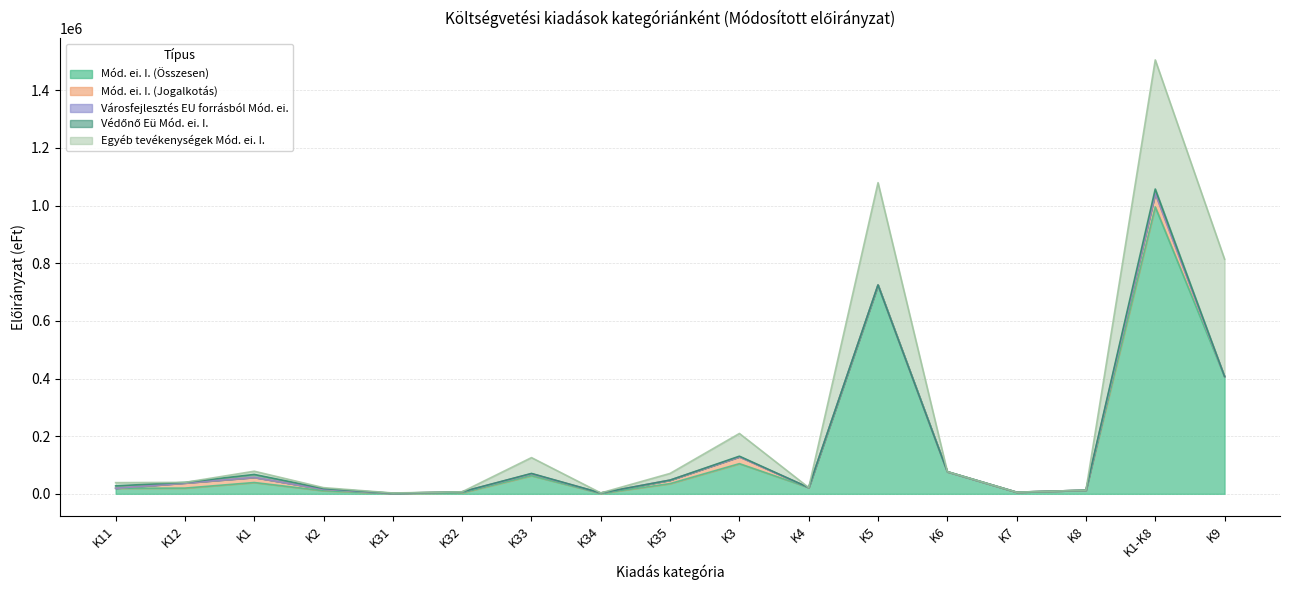

What is the value of the Mód. ei. I. (Összesen) point at the 4th from the left?

10697